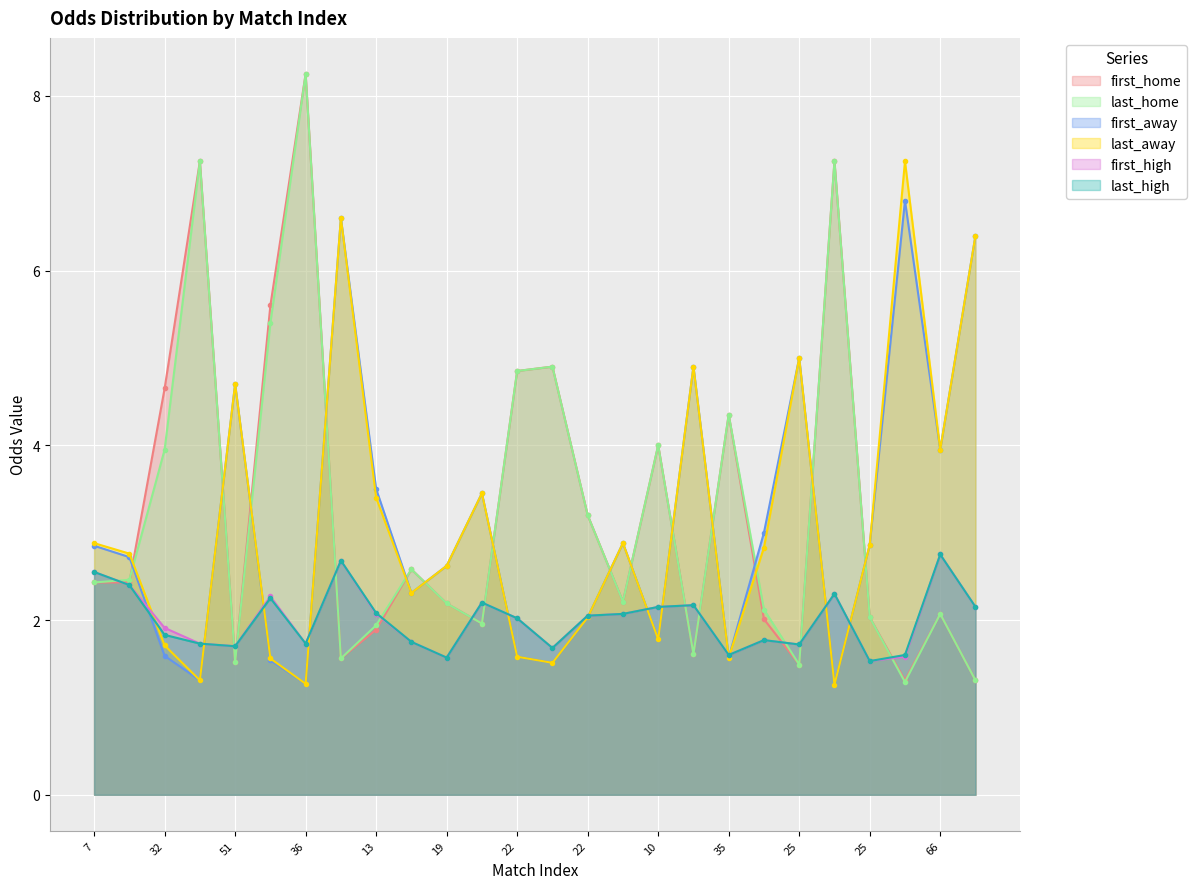

Where is the first local maximum for first_home?

32